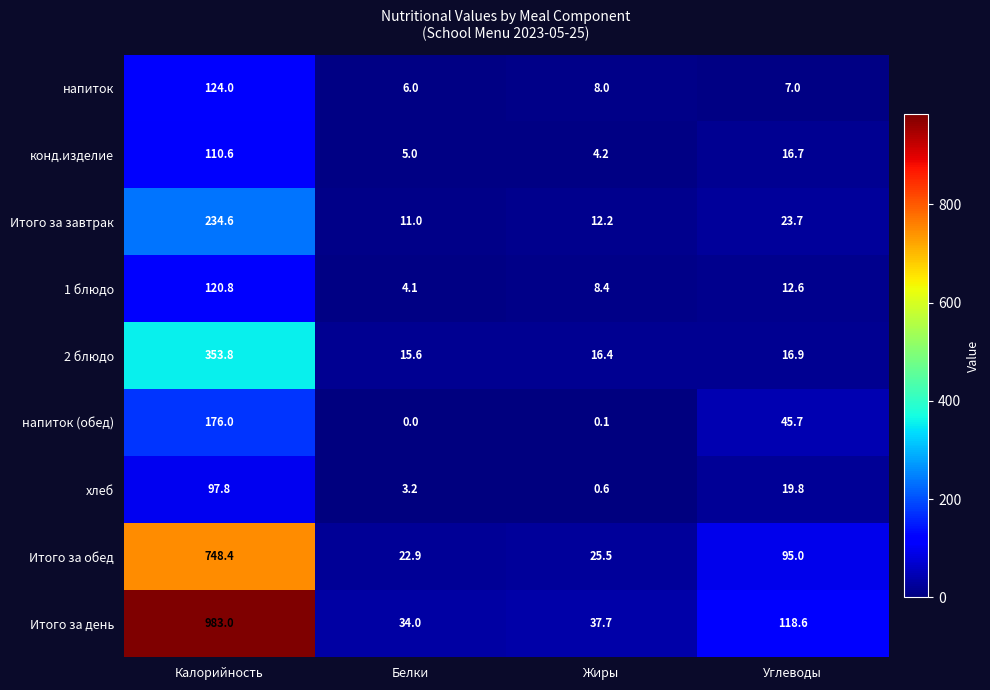

How many categories are shown in the chart?

4